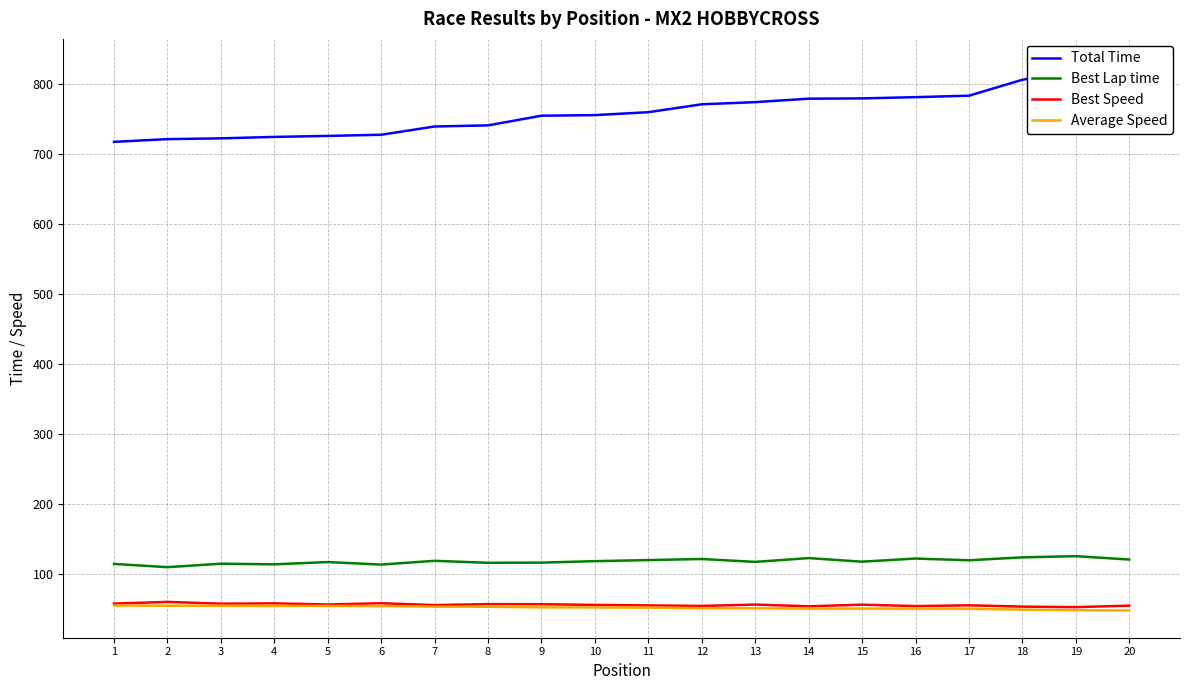

True or false: Best Speed has more than 2 interior local peaks.

True